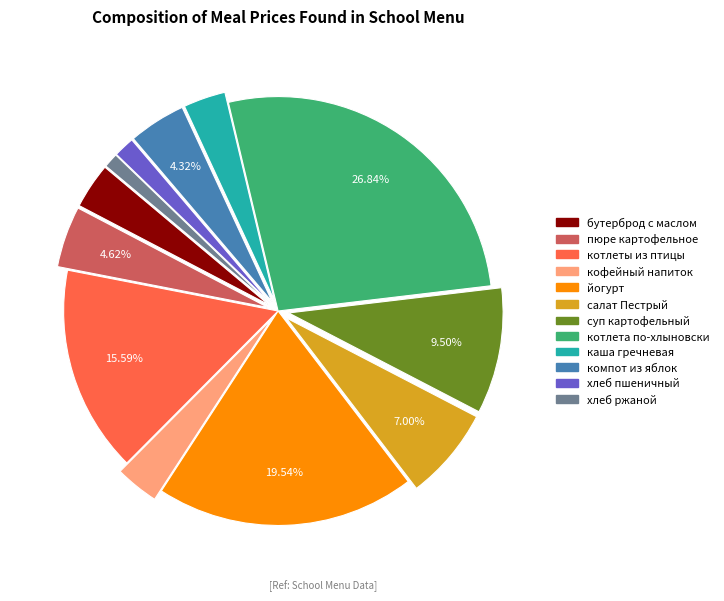

Is the sum of пюре картофельное and бутерброд с маслом greater than half?

No